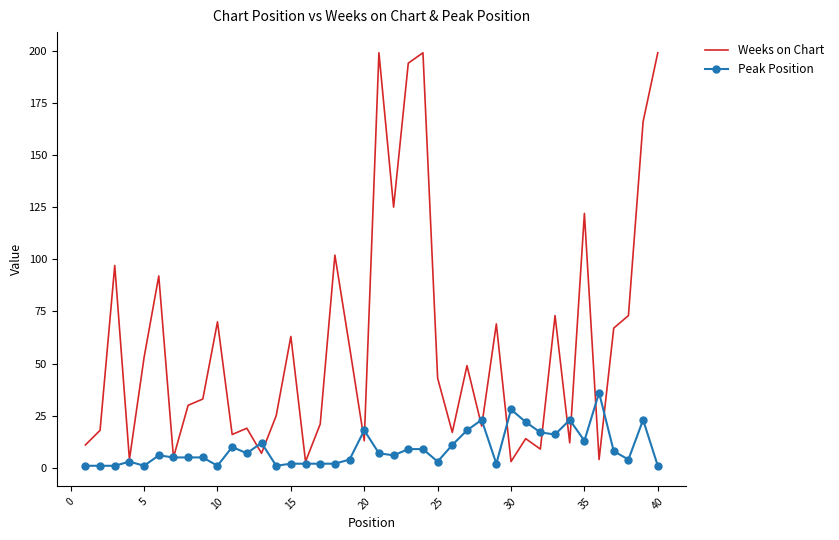

What is the sum of all Peak Position values?

368